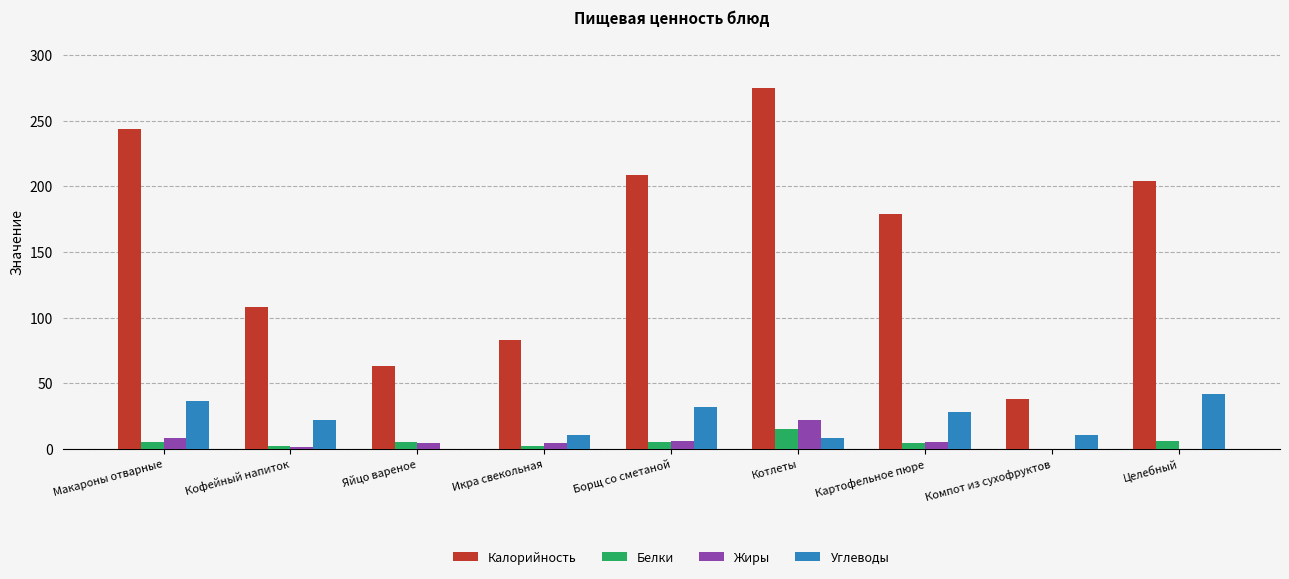

At which category is the sum across all series the highest?

Котлеты